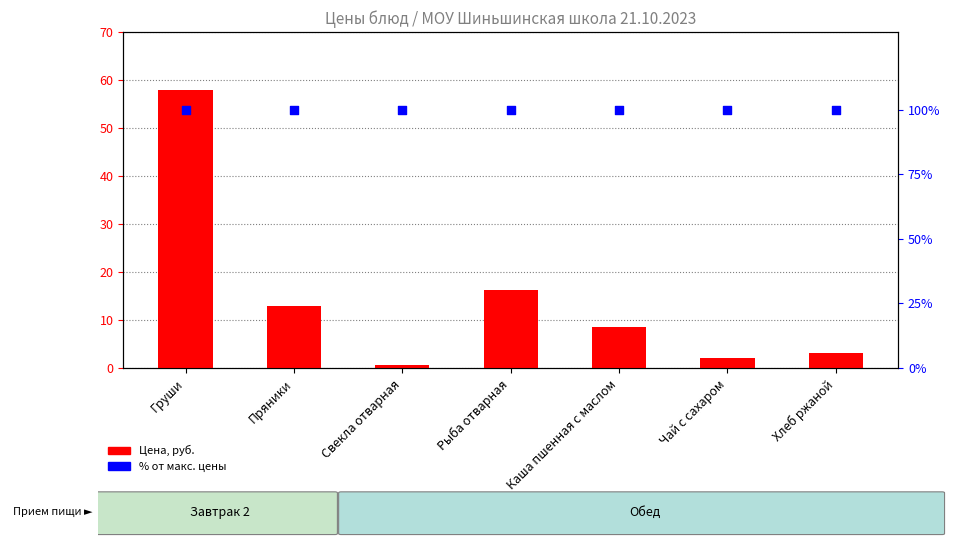

Which series reaches the maximum Y coordinate?

% от макс. цены